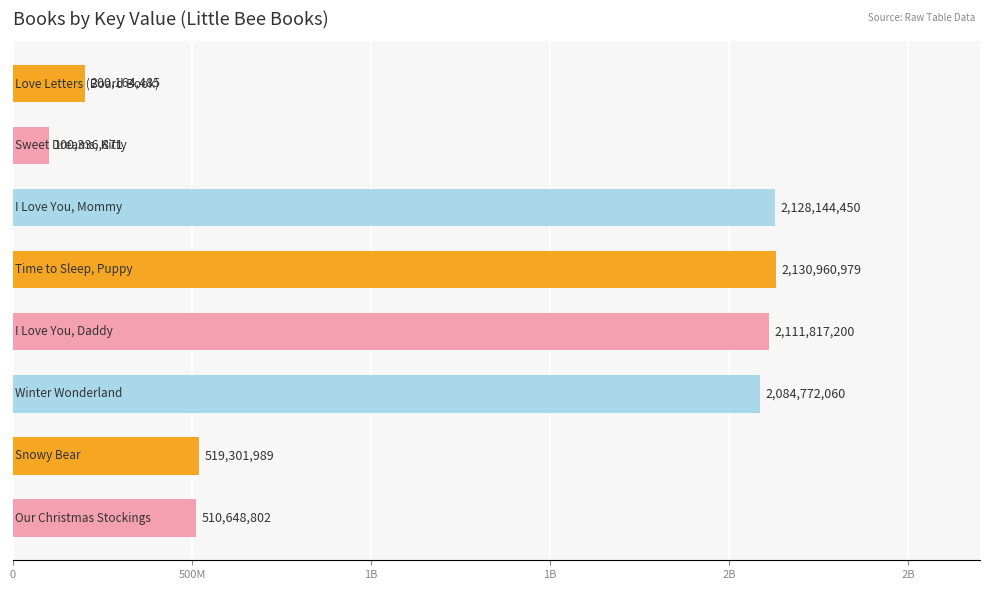

Does the chart contain any negative values?

No